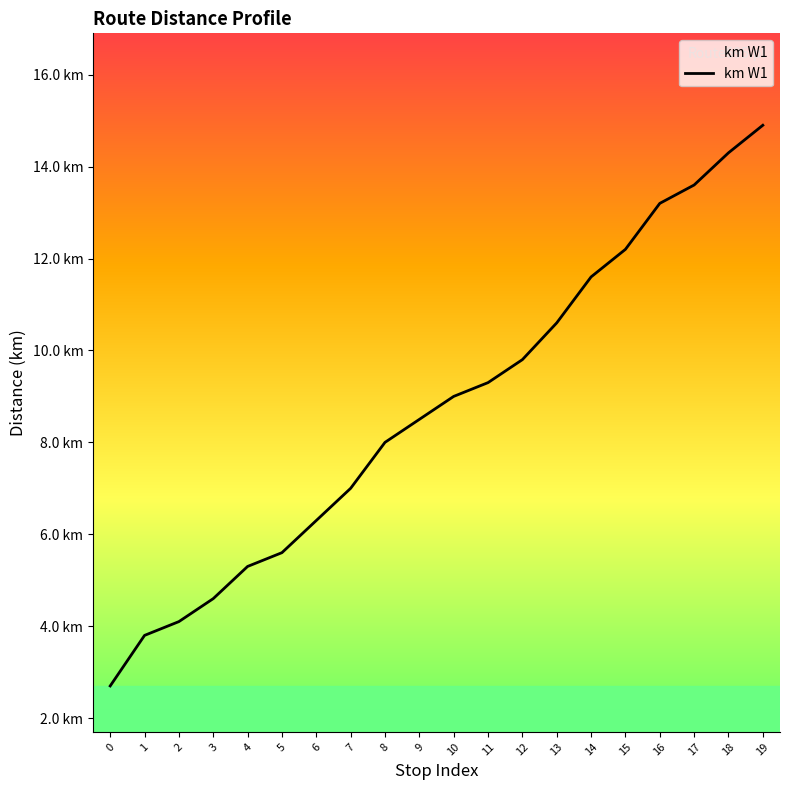

Is this an area chart (filled region under the line)?

Yes